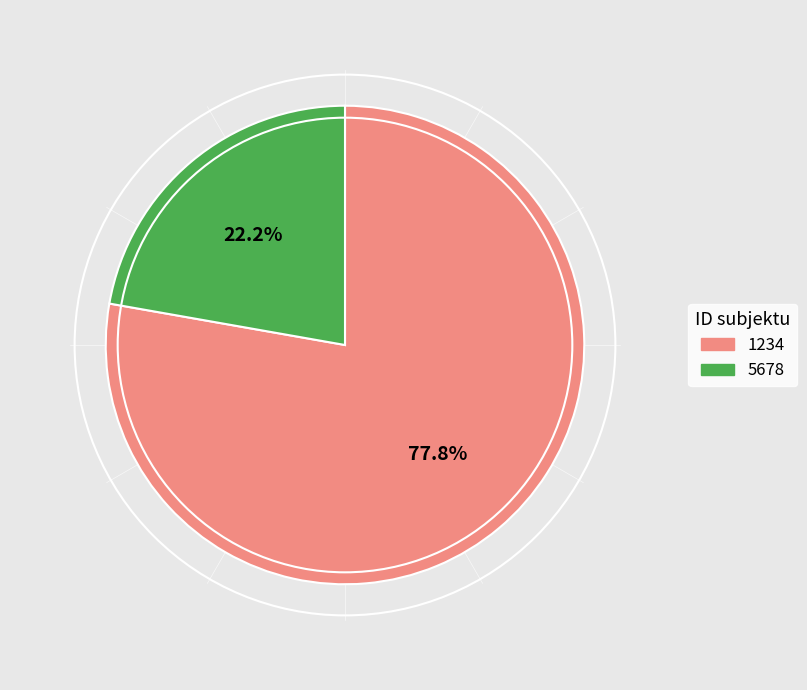

How much of the chart is everything except 5678?

77.8%